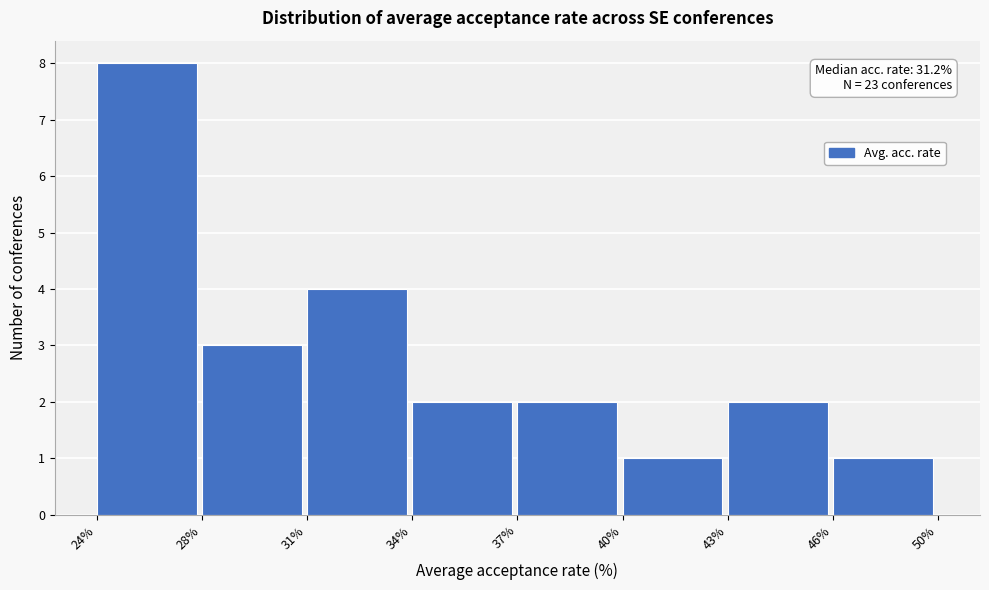

Reading left to right, what are all the values shown in this chart?

24%=8	28%=3	31%=4	34%=2	37%=2	40%=1	43%=2	46%=1